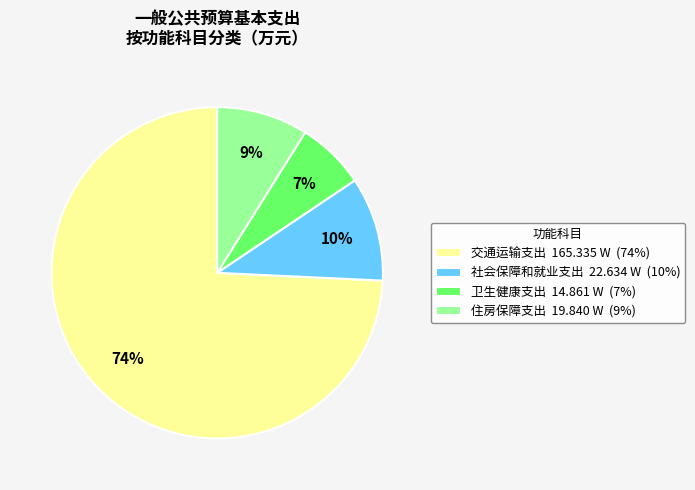

What is the largest slice in the pie chart?

交通运输支出